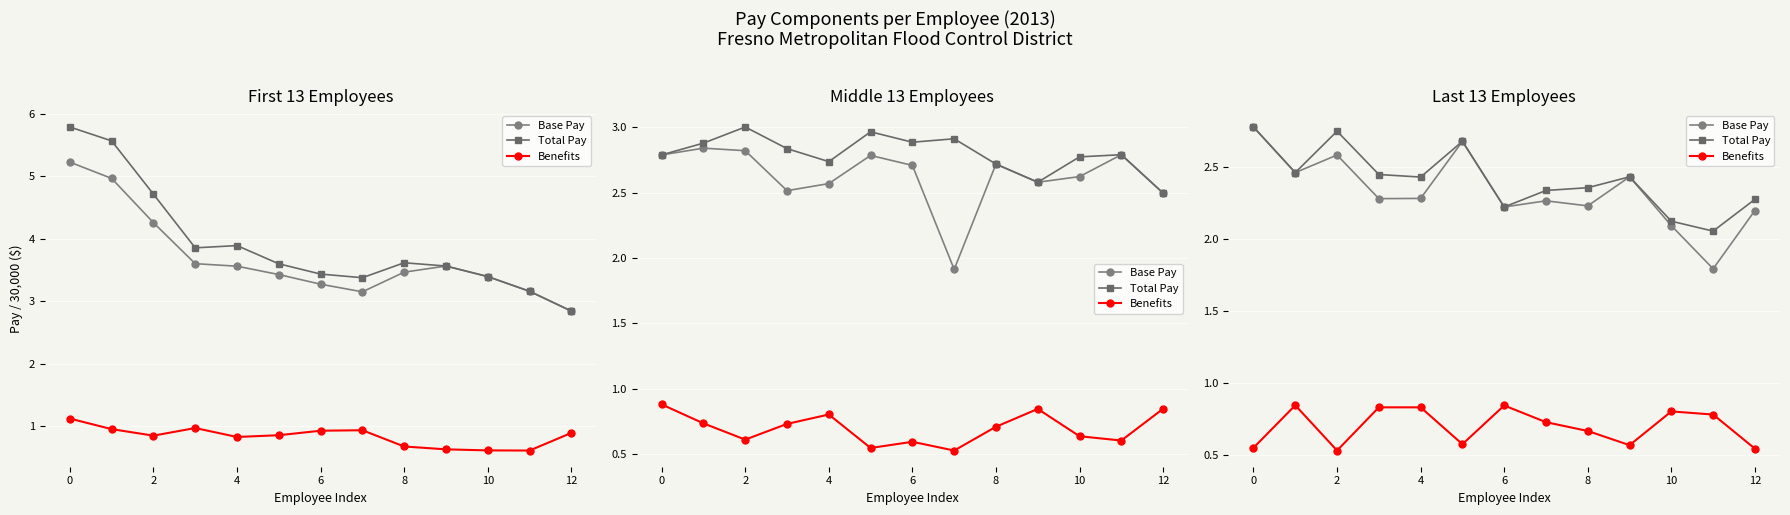

What is the value of the Base Pay point at the 12th from the left?

1.8